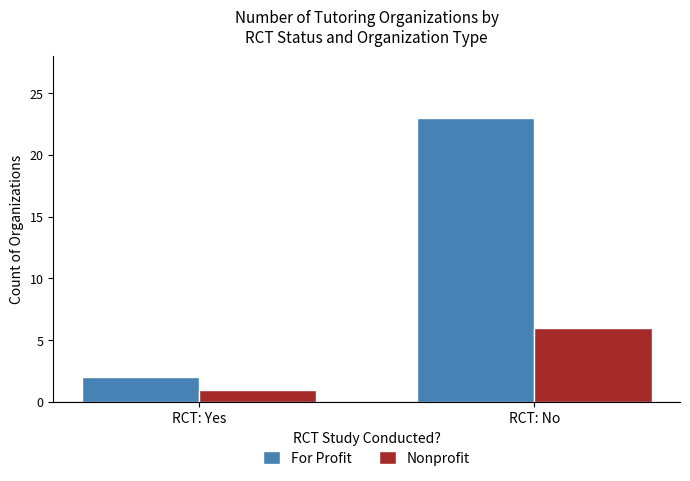

What is the difference between the highest and lowest values at RCT: Yes?

1